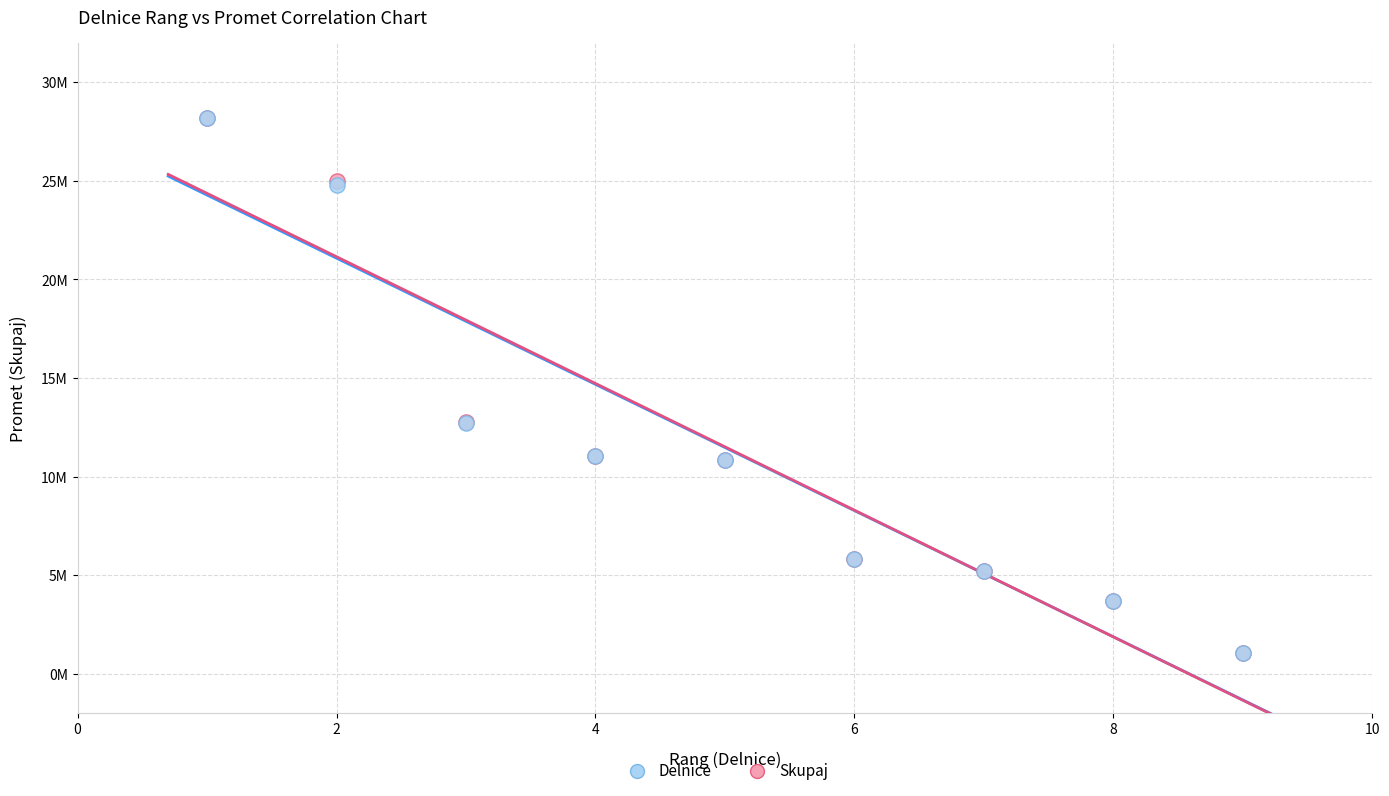

Which series has the widest spread of Y values?

Skupaj